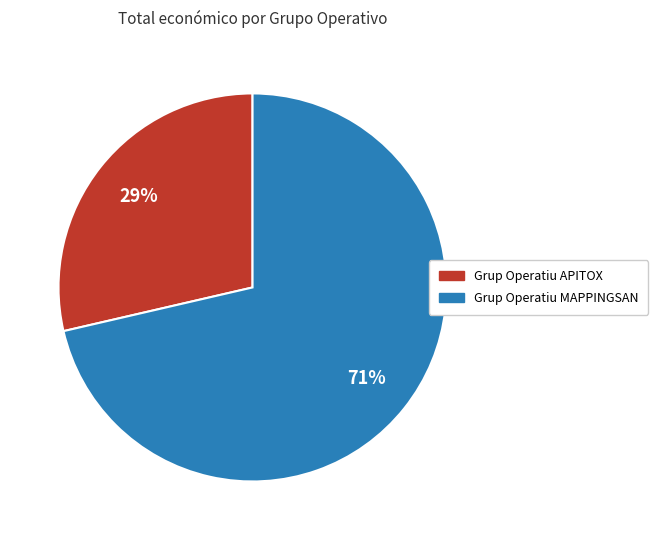

How many segments does this pie chart have?

2